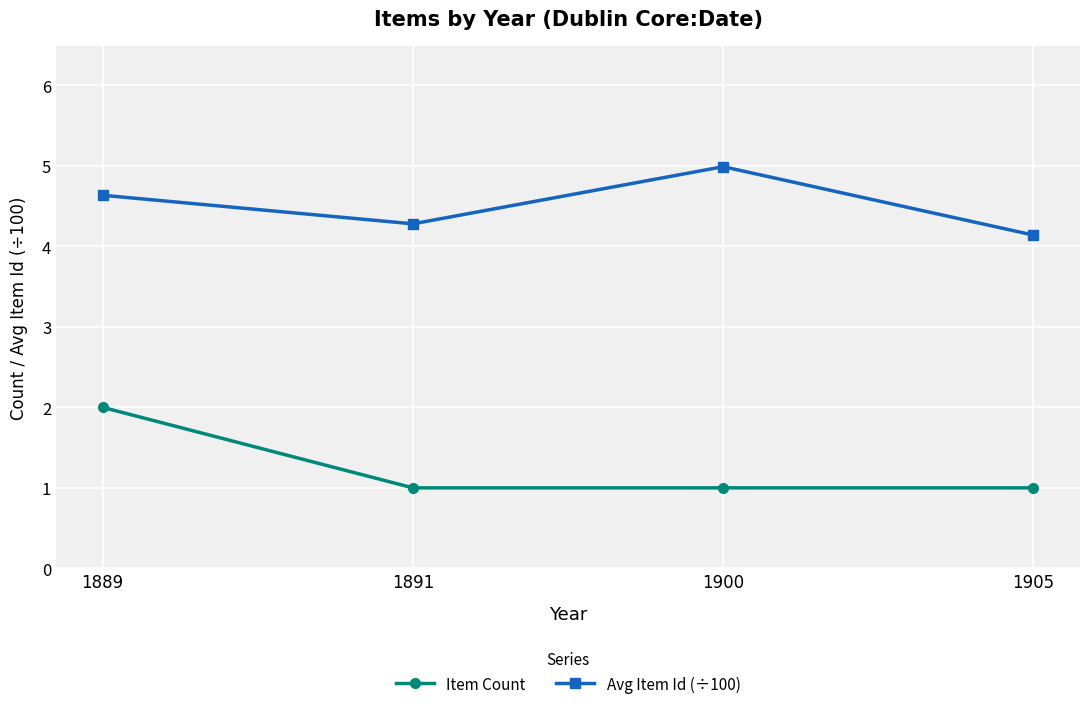

Reading left to right, transcribe all the data shown in this chart.

Item Count: 1889=2.0	1891=1.0	1900=1.0	1905=1.0
Avg Item Id (÷100): 1889=4.6	1891=4.3	1900=5.0	1905=4.1